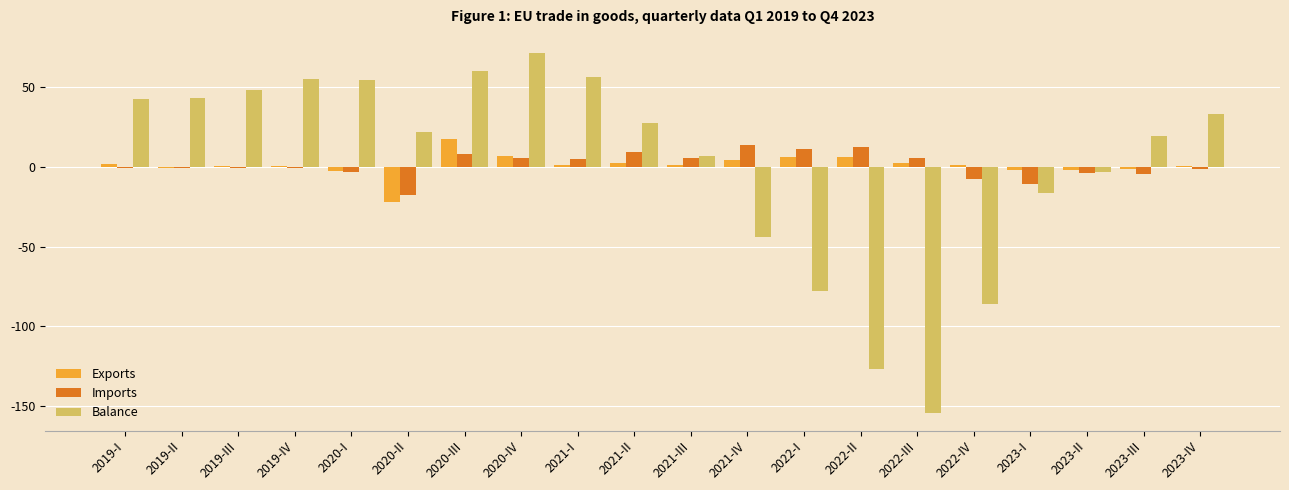

Where is Balance nearest to the value -41?

2021-IV